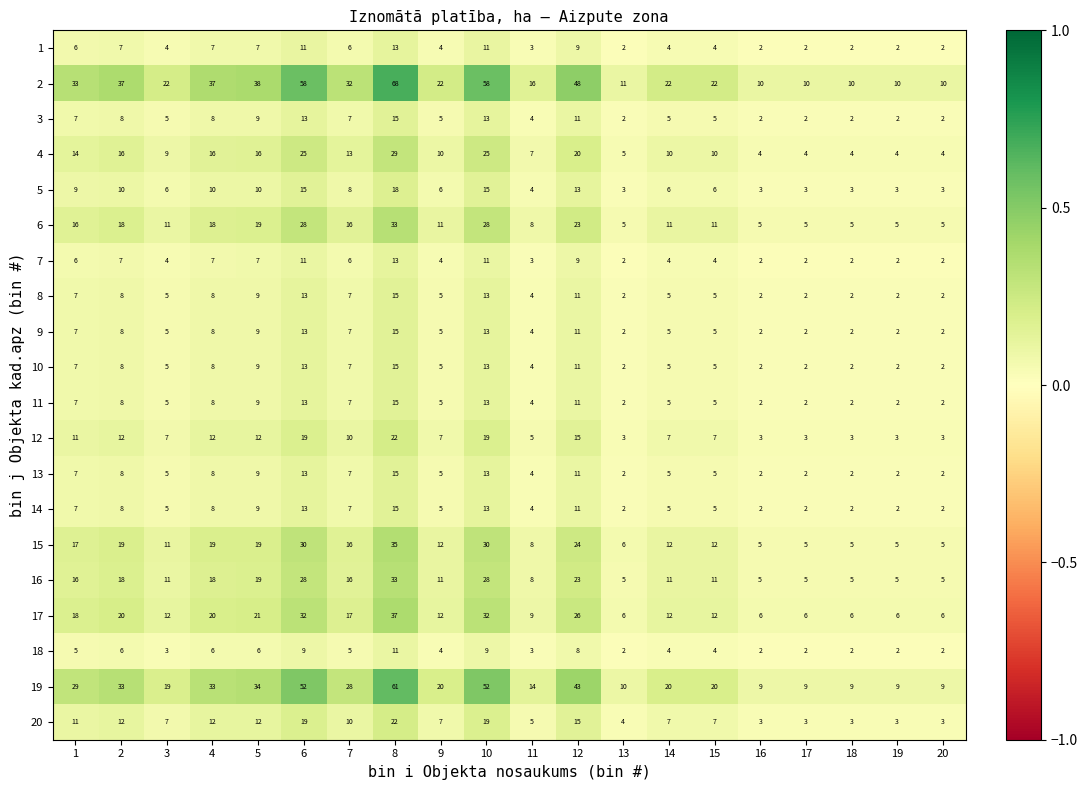

At which category does the chart reach its peak across all series?

8